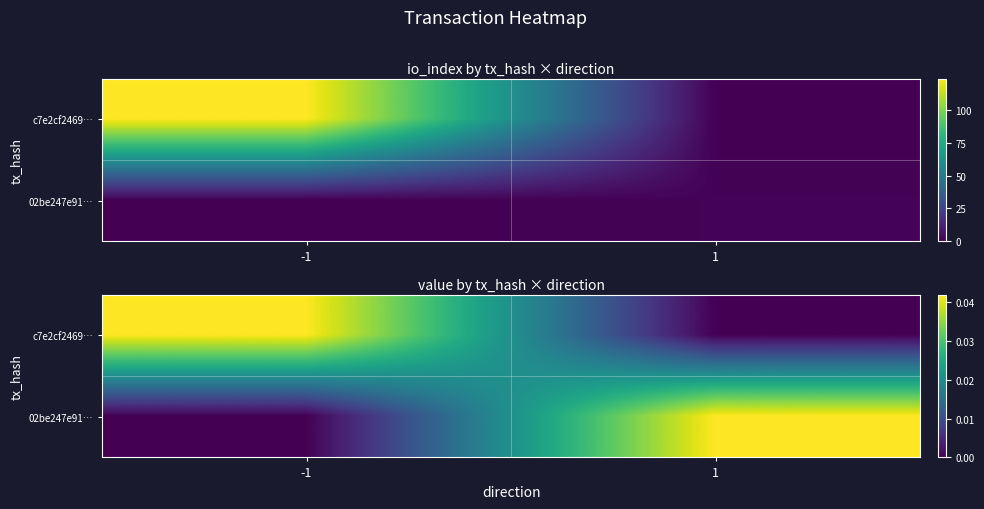

Rank the categories by c7e2cf2469… value from highest to lowest.

-1, 1